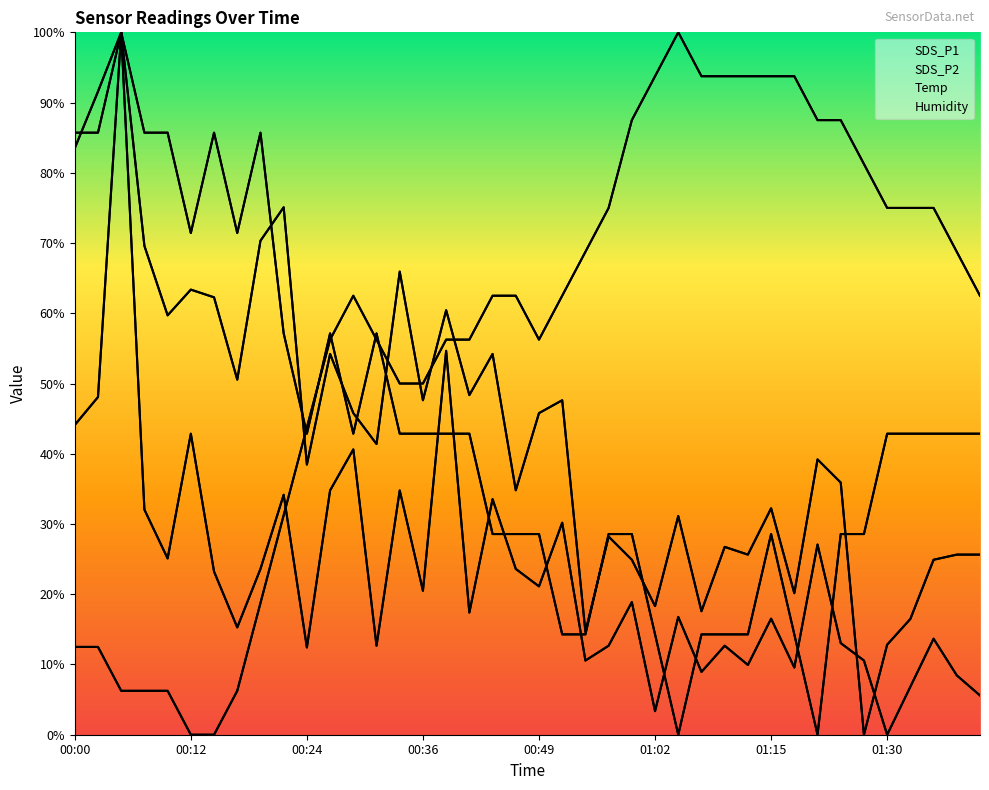

After their last crossing, which series has the higher values: SDS_P1 or Humidity?

Humidity